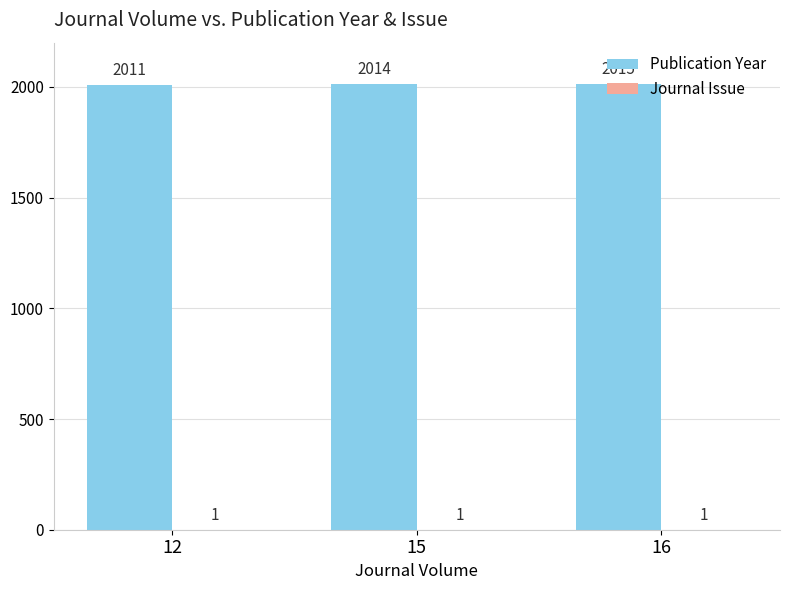

How many data points does each series have?

3